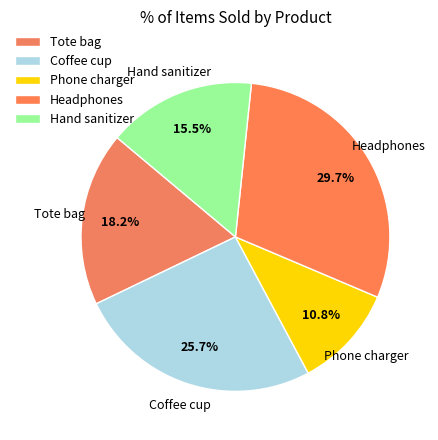

Rank the categories by value from lowest to highest.

Phone charger, Hand sanitizer, Tote bag, Coffee cup, Headphones